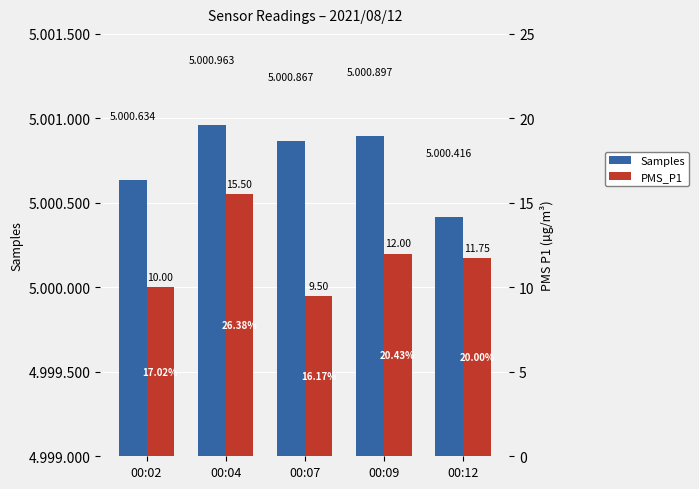

The PMS_P1 series shows 9.5 at 00:07. True or false?

True